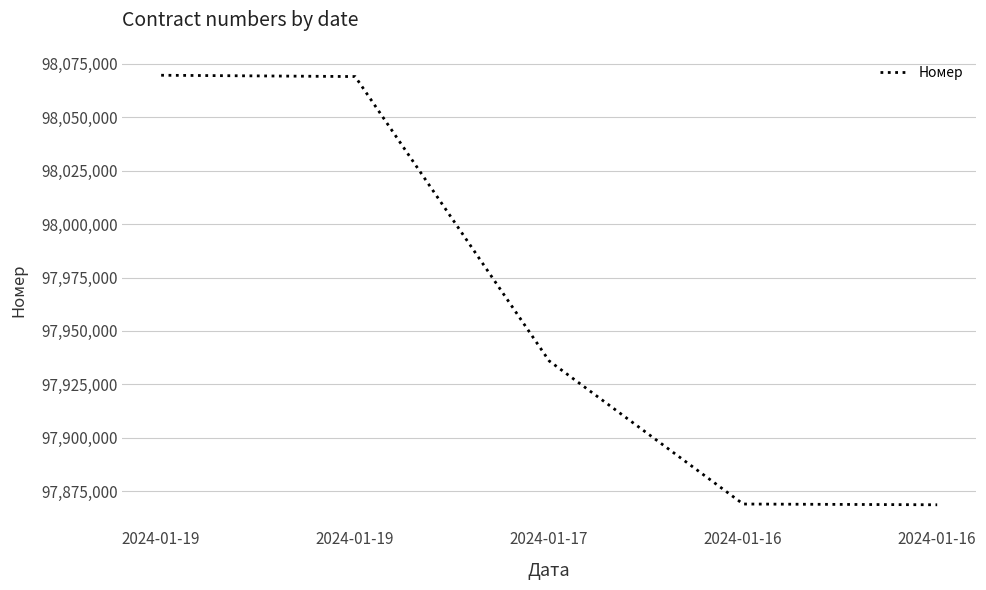

Which category has the highest value across all series?

2024-01-19